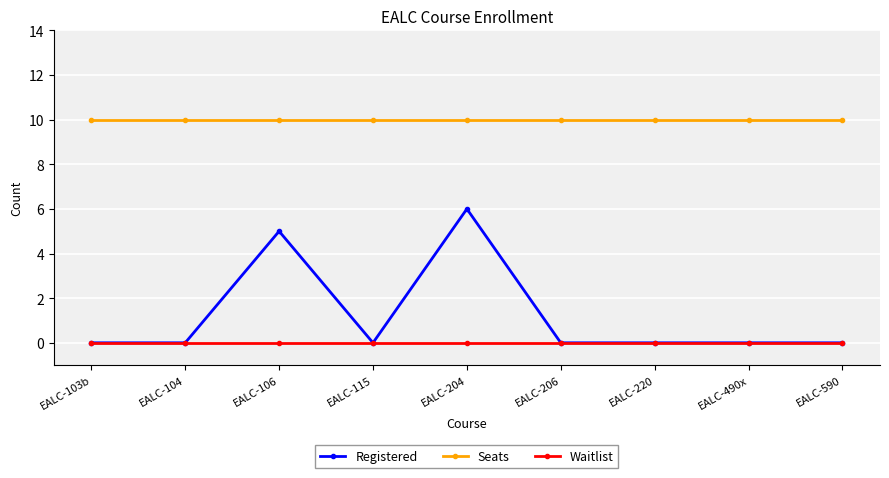

What is the label of the 5th point from the right?

EALC-204